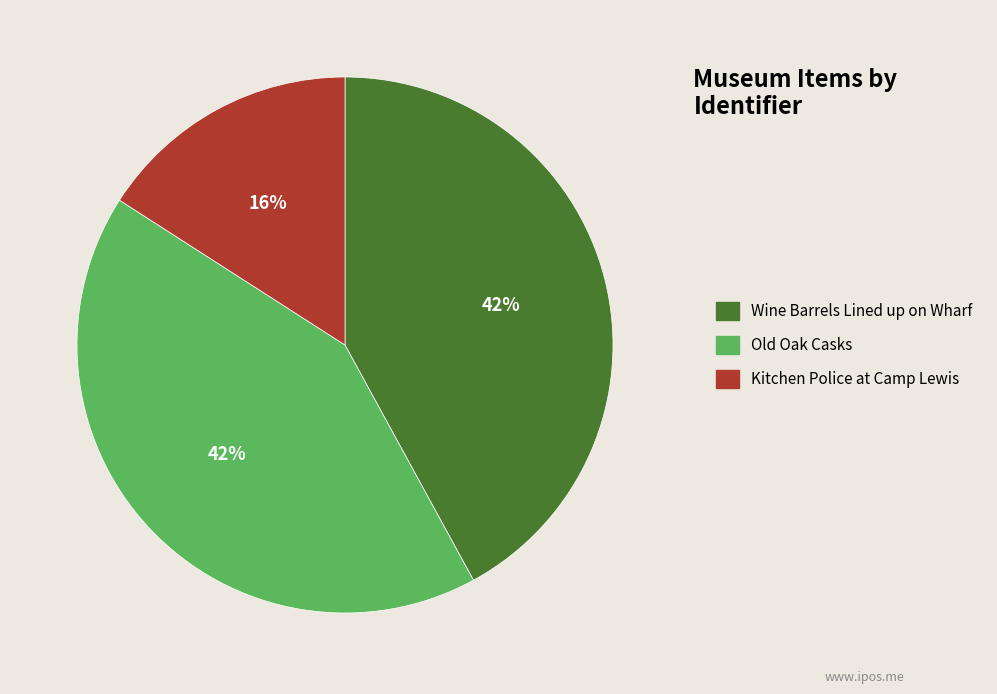

What is the ratio of the value at Wine Barrels Lined up on Wharf to the value at Kitchen Police at Camp Lewis?

2.6